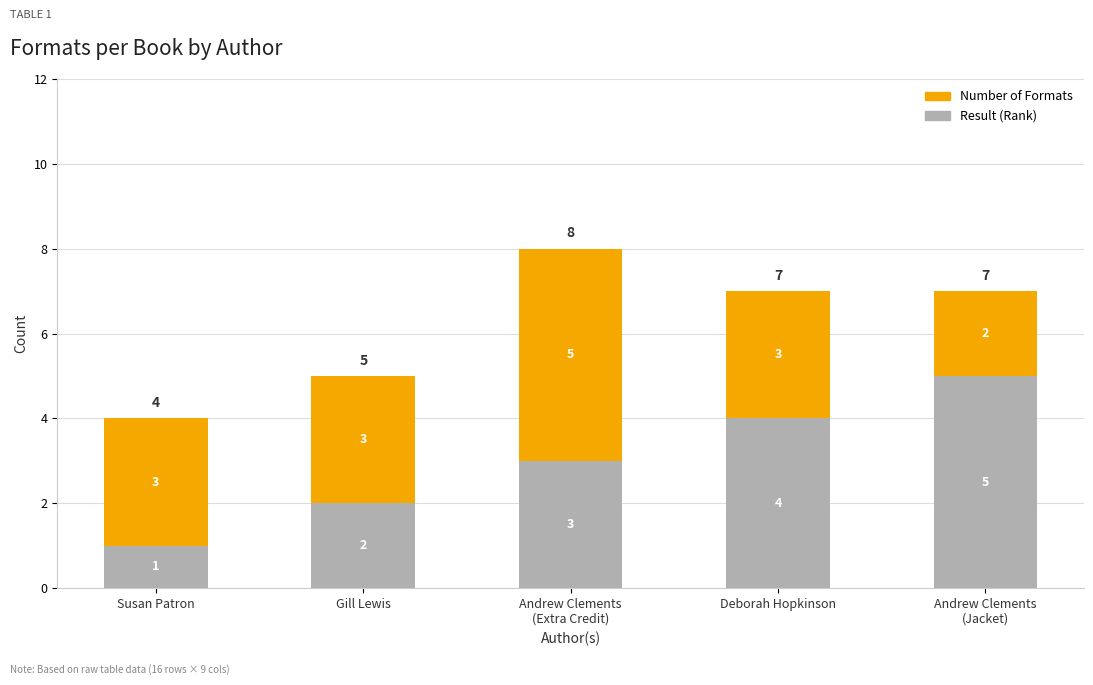

What is the difference between the maximum and minimum values in the Result (Rank) series?

4